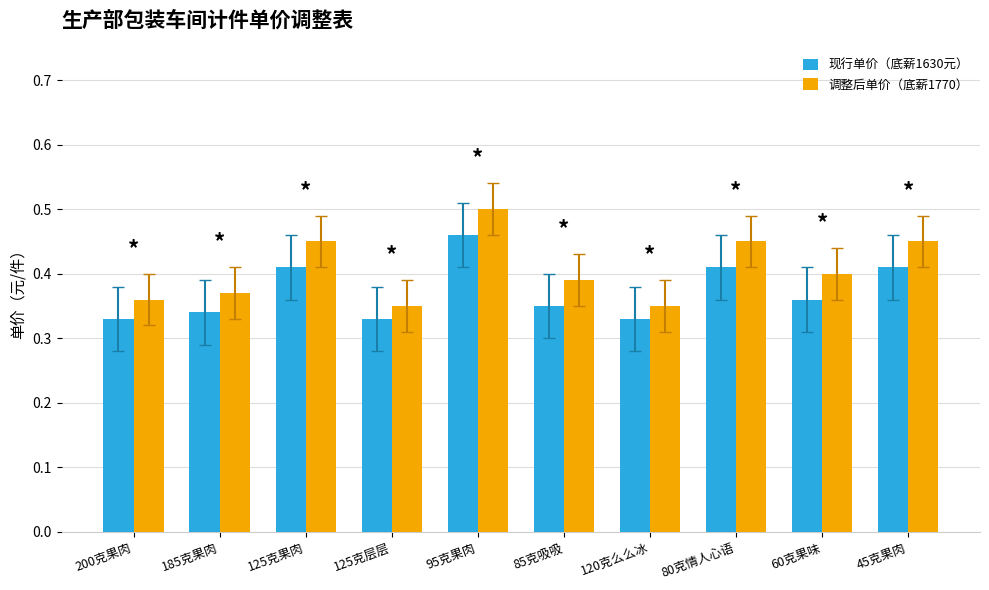

At which category is the sum across all series the highest?

95克果肉